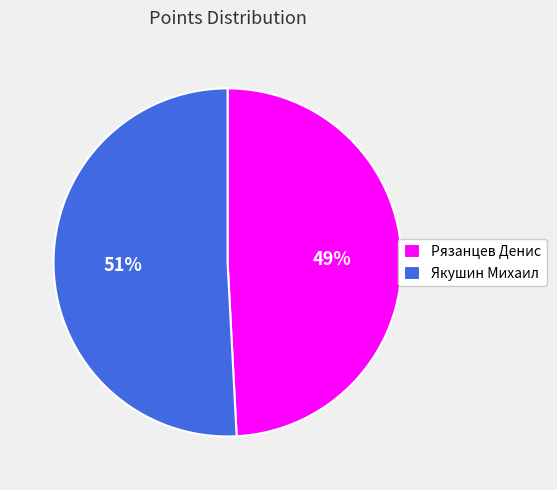

Rank the categories by value from highest to lowest.

Якушин Михаил, Рязанцев Денис